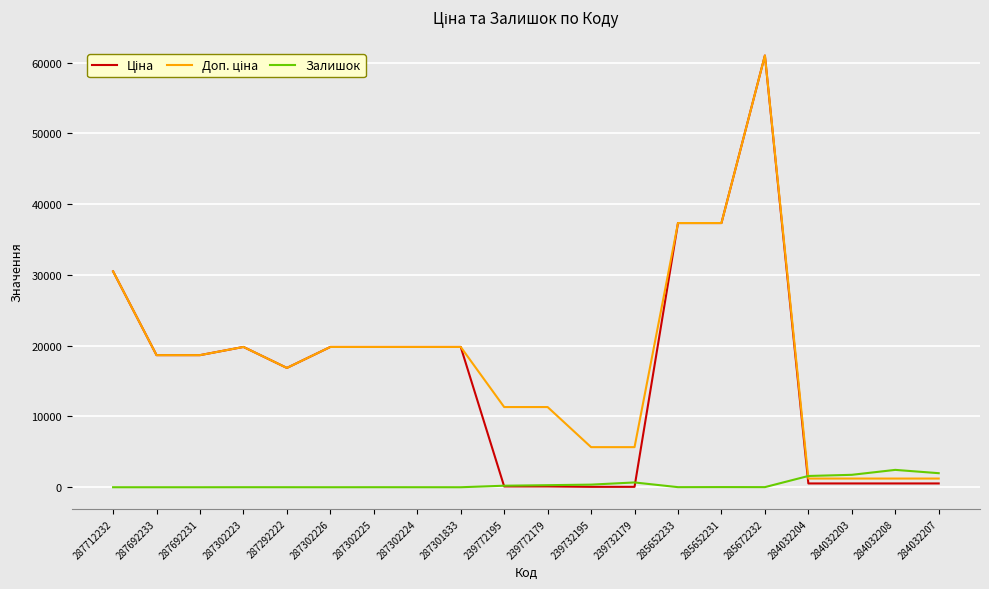

What is the greatest value displayed?

61024.7